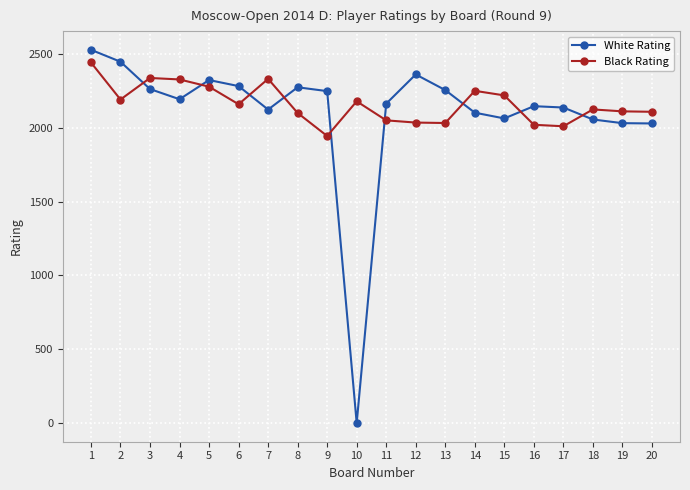

How many times do Black Rating and White Rating cross each other?

9